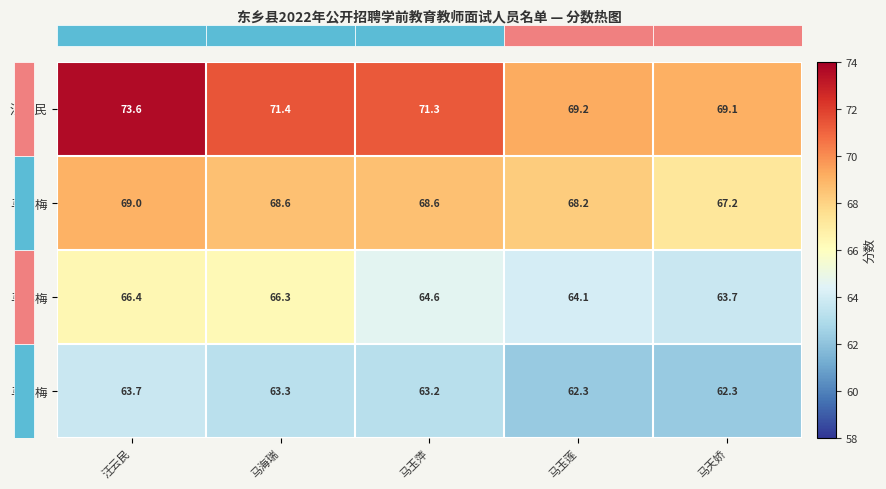

At which label does 马梅梅 first exceed 64?

汪云民